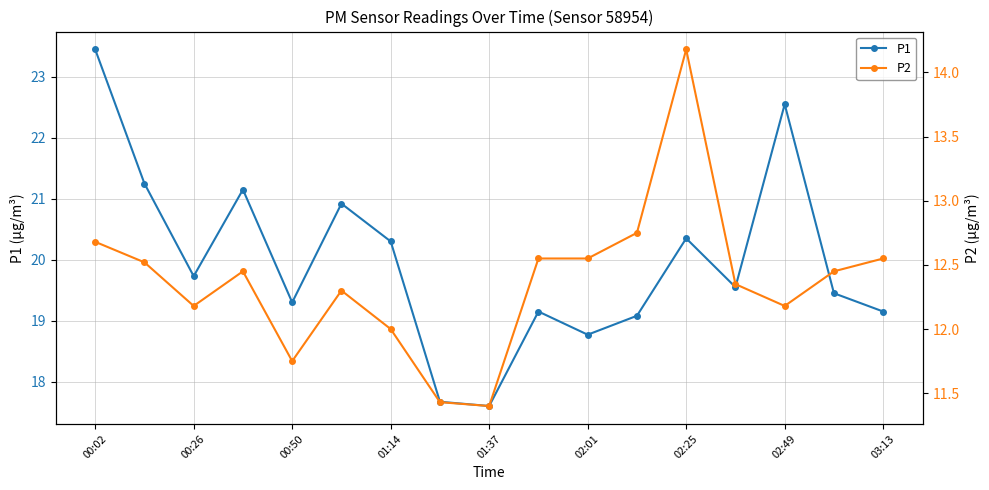

In P1, how many points are higher than both neighbors (excluding endpoints)?

5